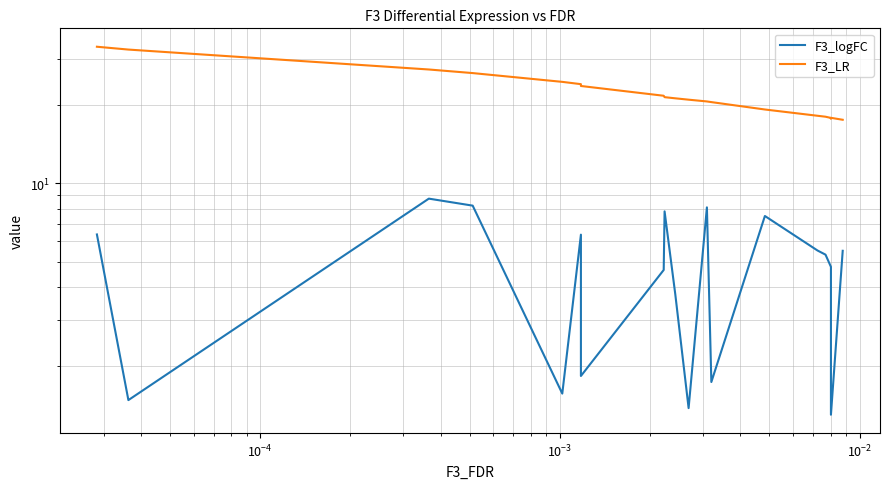

Rank the series by their maximum value, from lowest to highest.

F3_logFC, F3_LR